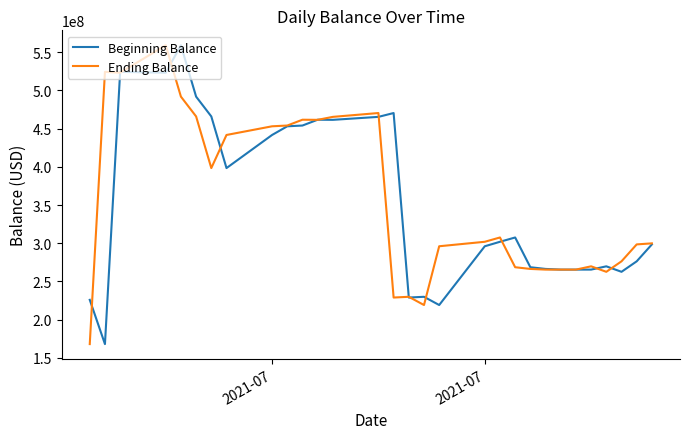

What is the greatest value displayed?

559225929.7